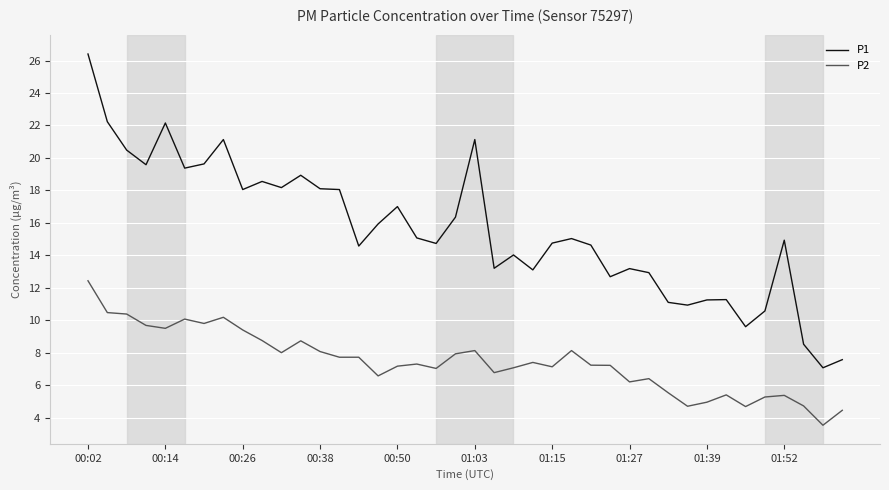

Which series has the largest total across all categories?

P1